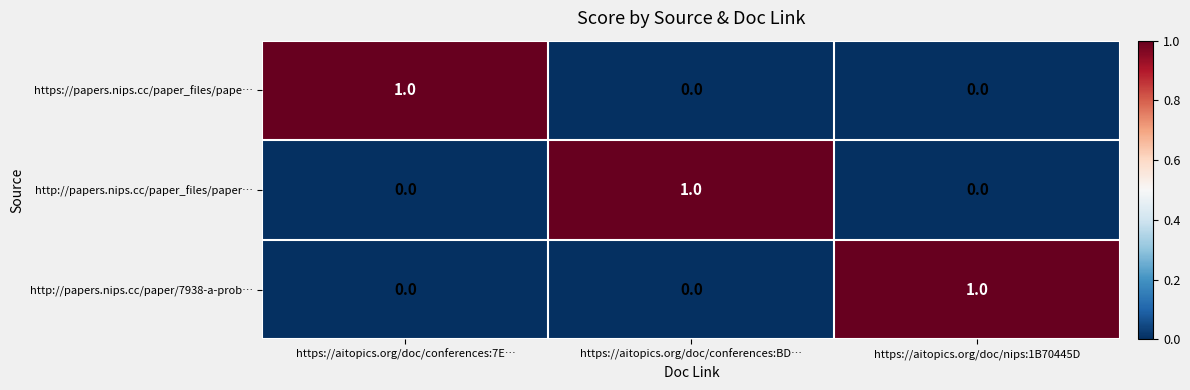

True or false: http://papers.nips.cc/paper_files/paper… has a value of 1 at https://aitopics.org/doc/conferences:BD….

True